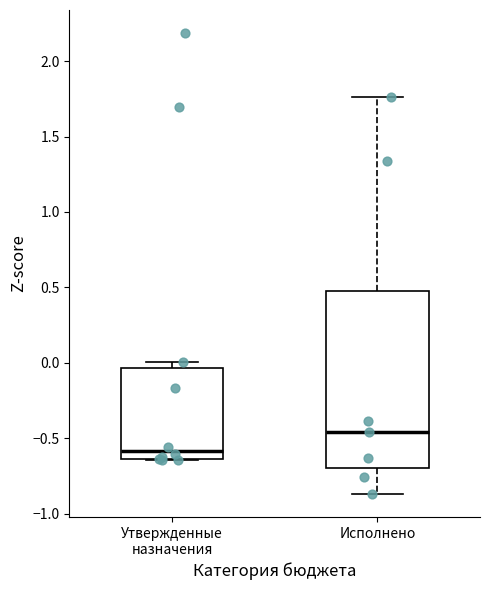

Which box is the tallest, from its lower edge to its upper edge?

Исполнено